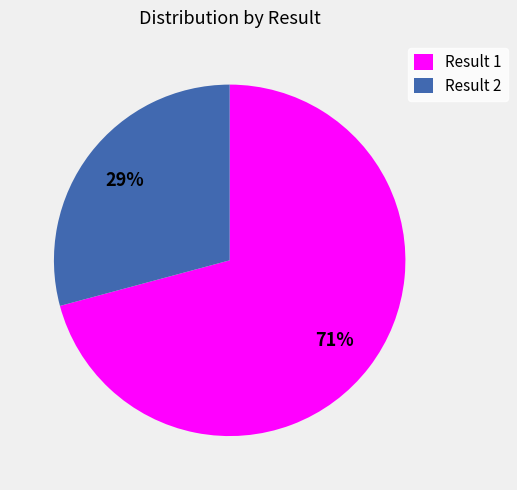

What percentage is the Result 2 slice, to the nearest percent?

29%